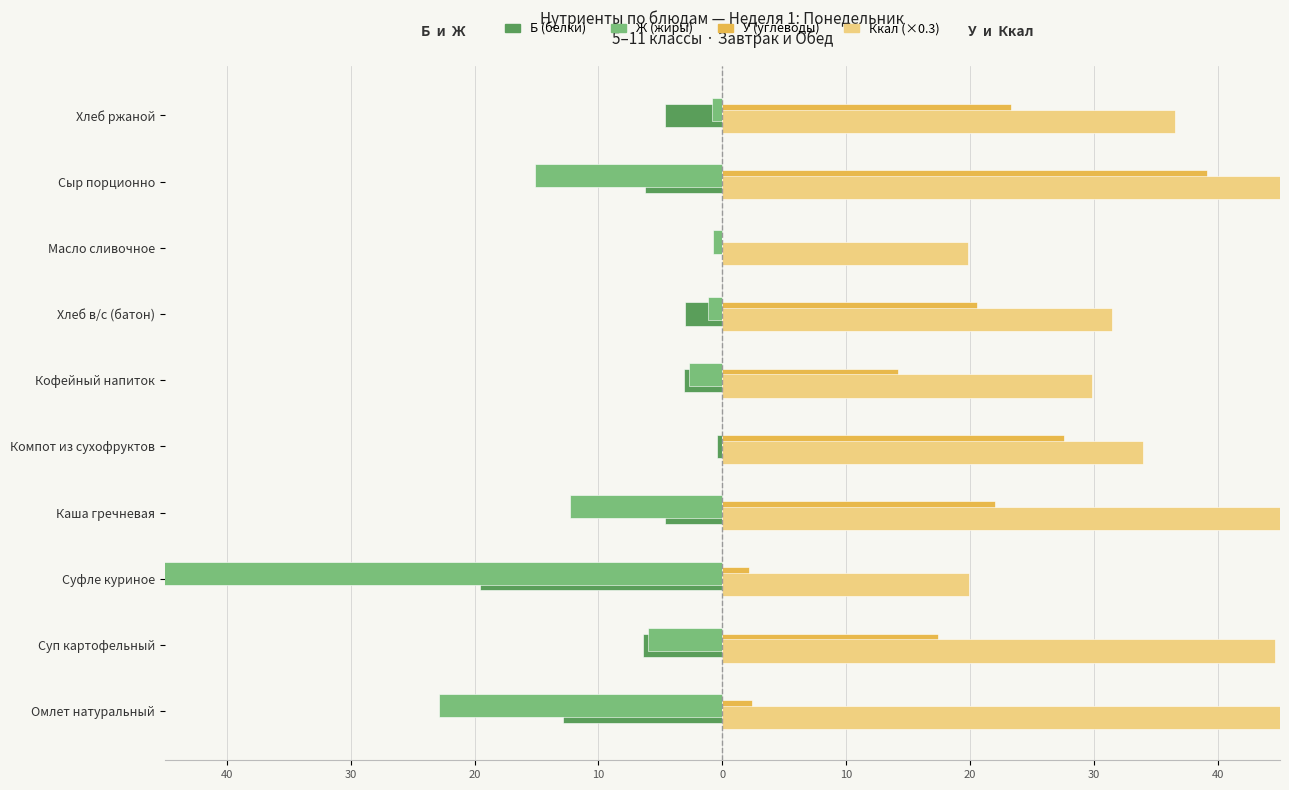

What is the difference between the highest and lowest values at Компот из сухофруктов?

34.4